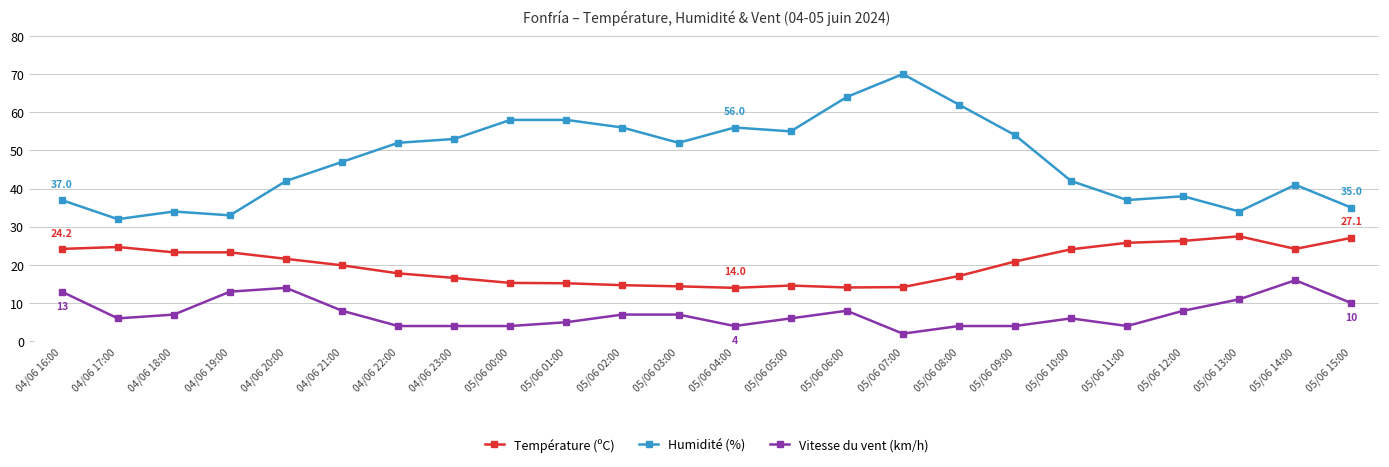

Does the chart display data point markers on the line(s)?

Yes